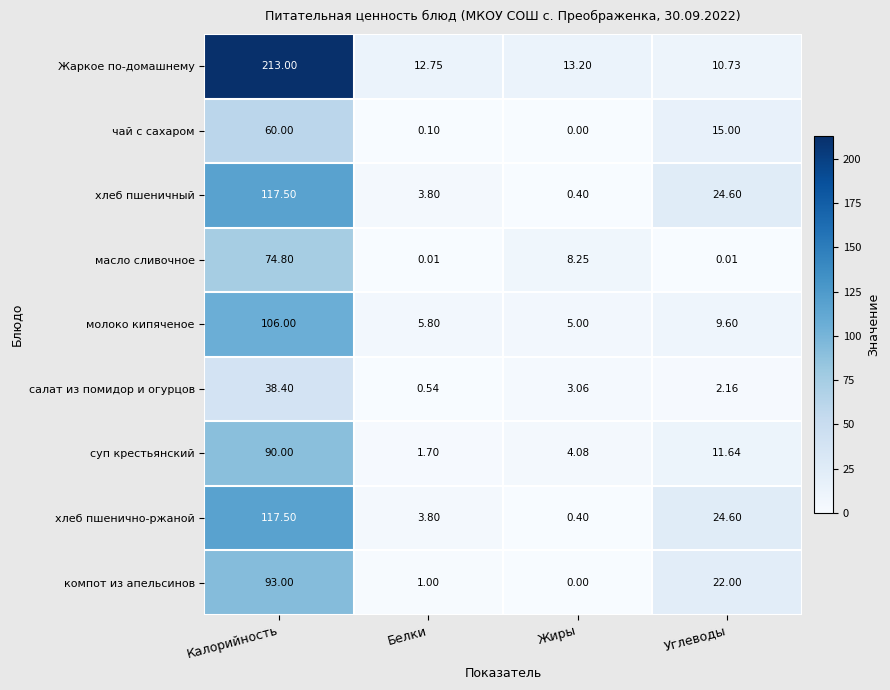

Which label corresponds to the smallest value in the chart?

Жиры